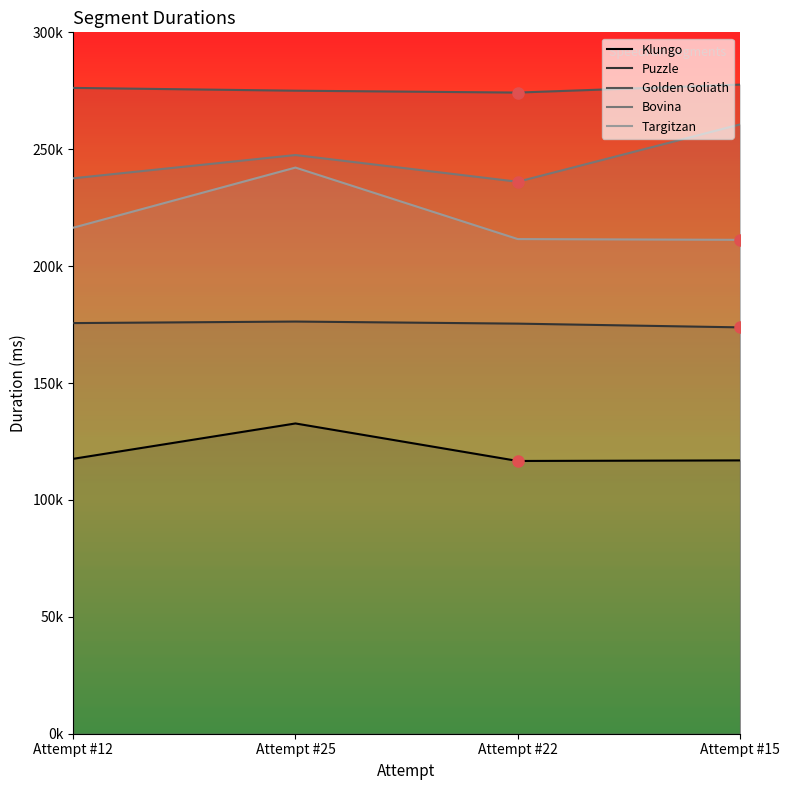

What is the maximum value for Puzzle?

176293